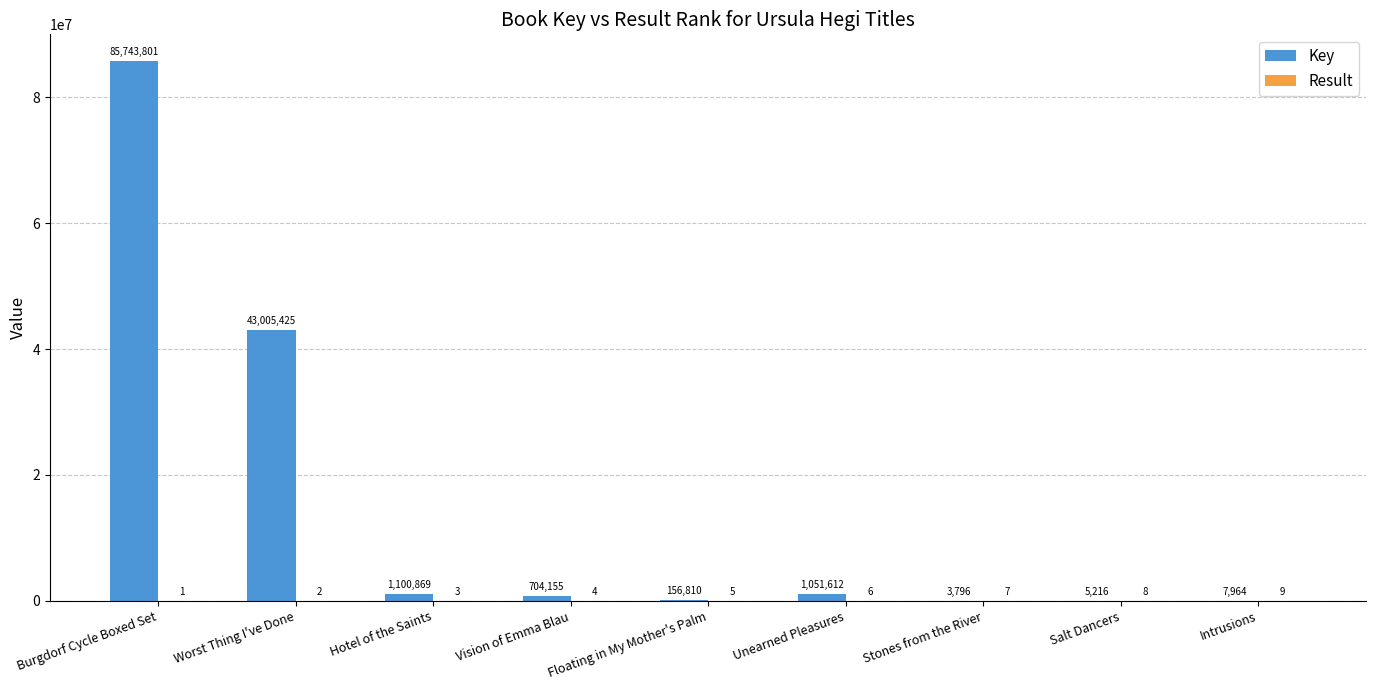

What is the maximum value for Key?

85743801